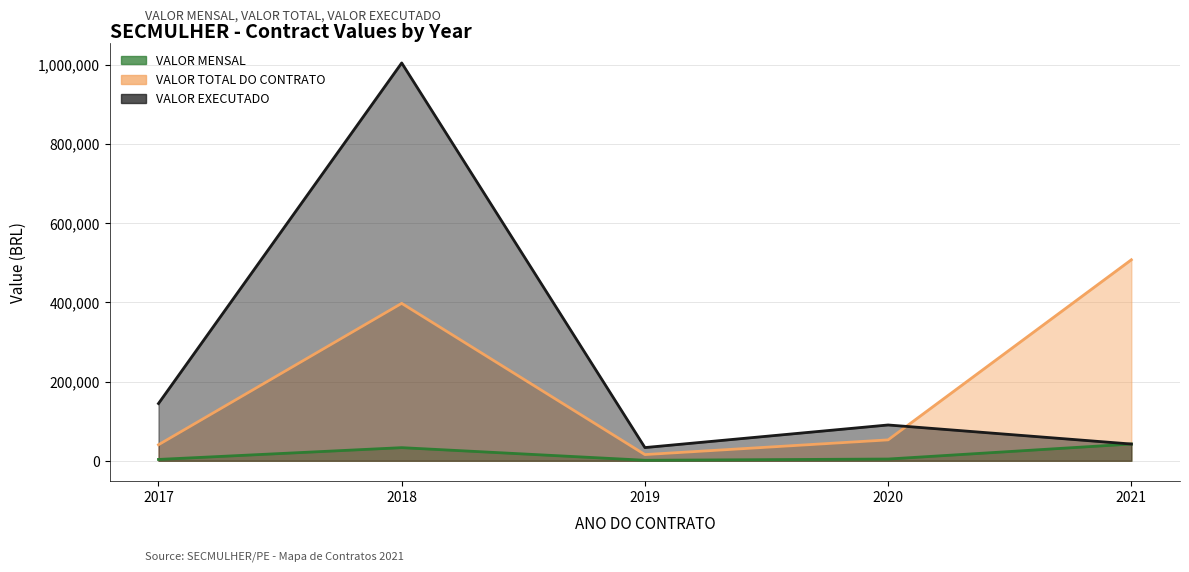

Where is VALOR MENSAL nearest to the value 21788?

2018